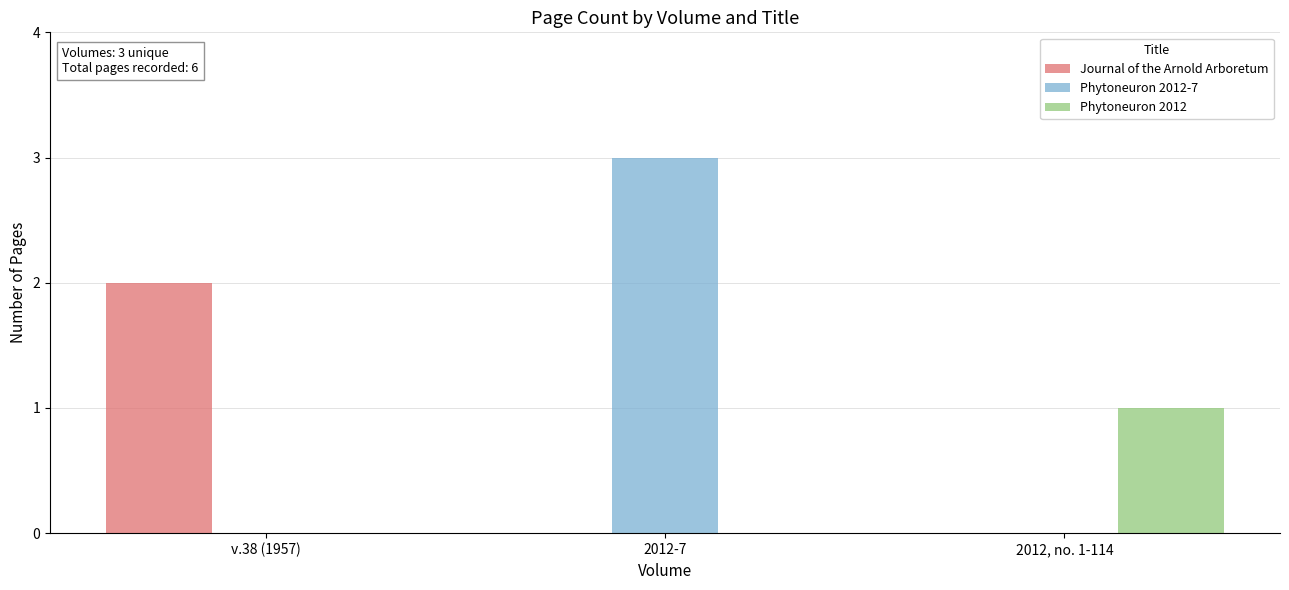

What is the sum of the Phytoneuron 2012-7 values at 2012-7 and v.38 (1957)?

3